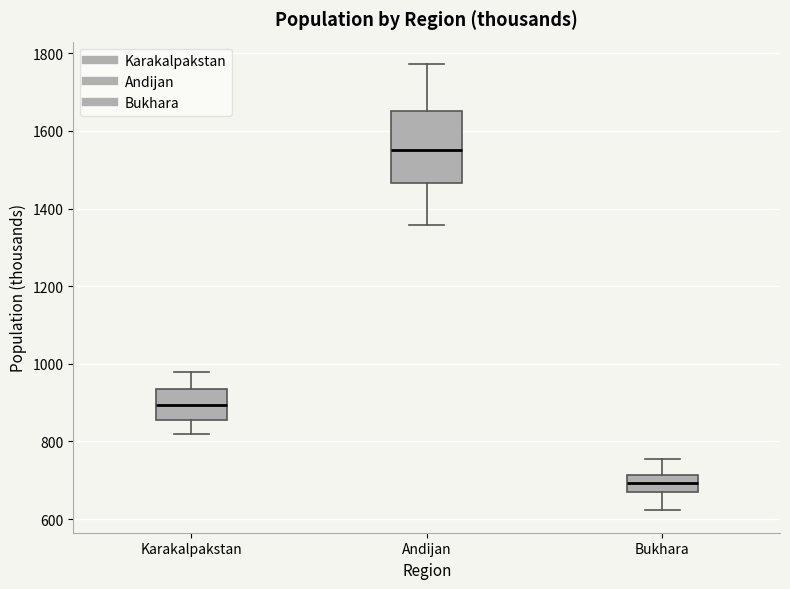

Reading left to right, read every box against the y-axis: the position of its median line, the range the box covers, and the ends of its whiskers. The values are not printed on the chart, so give them approximately, as read against the axis.

Karakalpakstan: median 900, box 860 to 940, whiskers 820 to 980
Andijan: median 1560, box 1460 to 1640, whiskers 1360 to 1780
Bukhara: median 700, box 680 to 720, whiskers 620 to 760